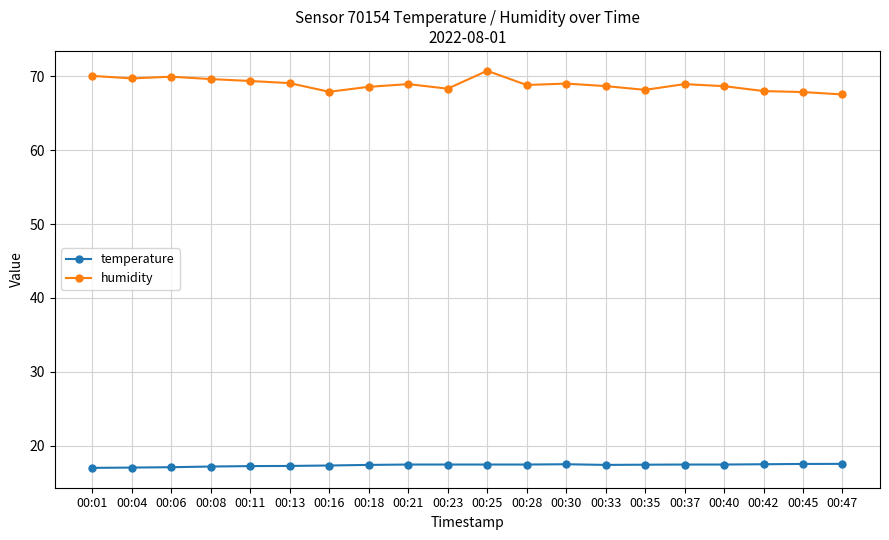

Rank the series by their maximum value, from lowest to highest.

temperature, humidity